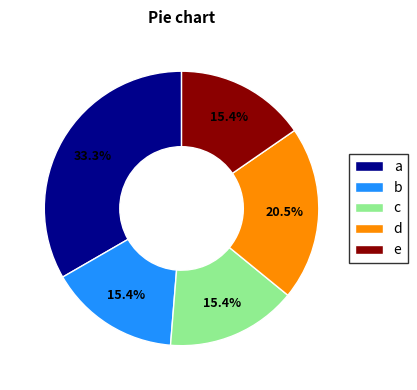

Approximately how many times larger is the value at d compared to e?

1.3